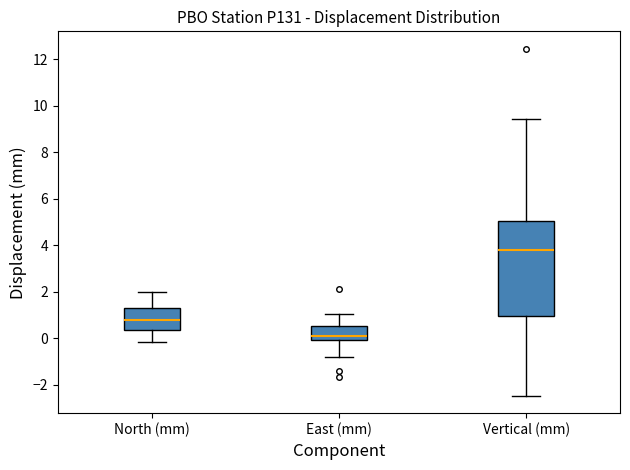

Reading left to right, transcribe this box plot: for each box, give where its median line is, the range the box spans, and where its two whiskers end, as read against the y-axis. The values are not printed on the chart, so give them approximately, as read against the axis.

North (mm): median 0.8, box 0.4 to 1.4, whiskers -0.2 to 2.0
East (mm): median 0.2, box 0.0 to 0.6, whiskers -0.8 to 1.0
Vertical (mm): median 3.8, box 1.0 to 5.0, whiskers -2.4 to 9.4